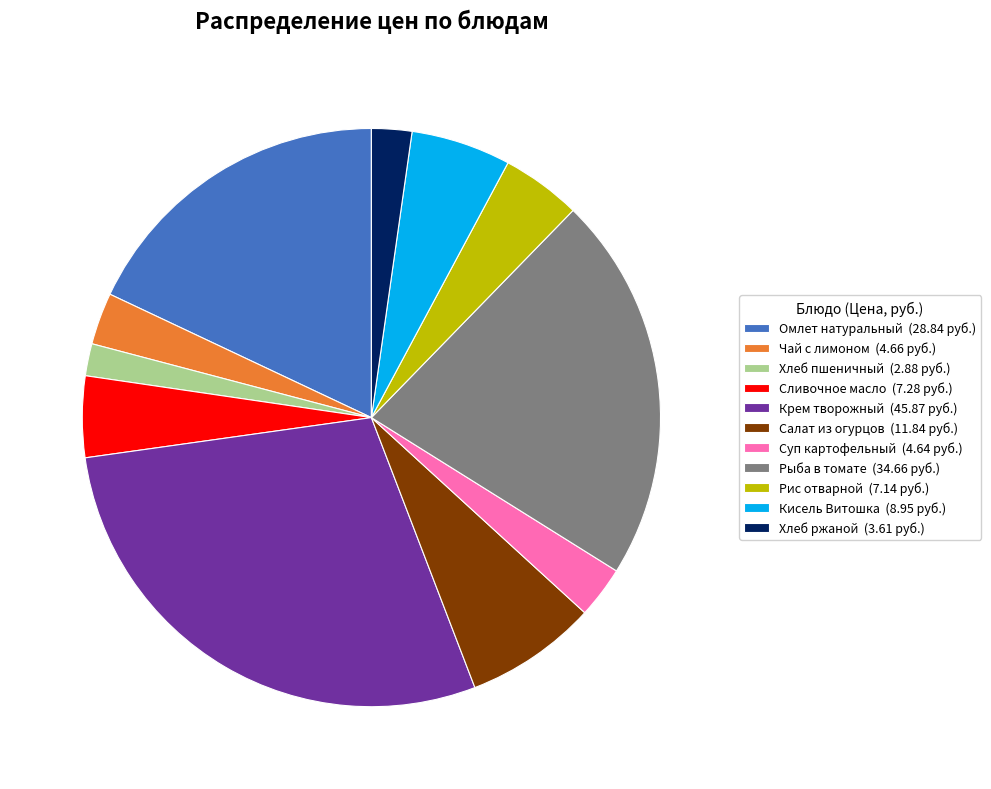

Is Рыба в томате (34.66 руб.) the majority of the pie?

No